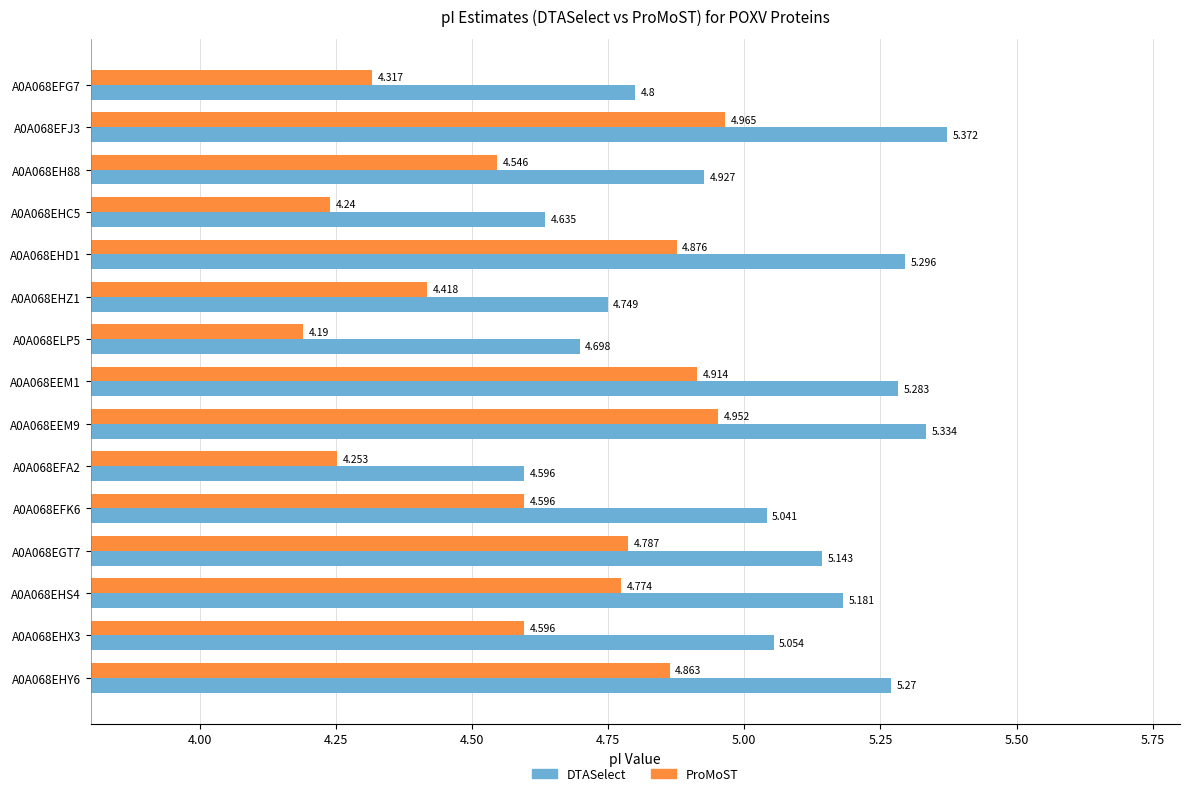

What is the sum of all ProMoST values?

69.3